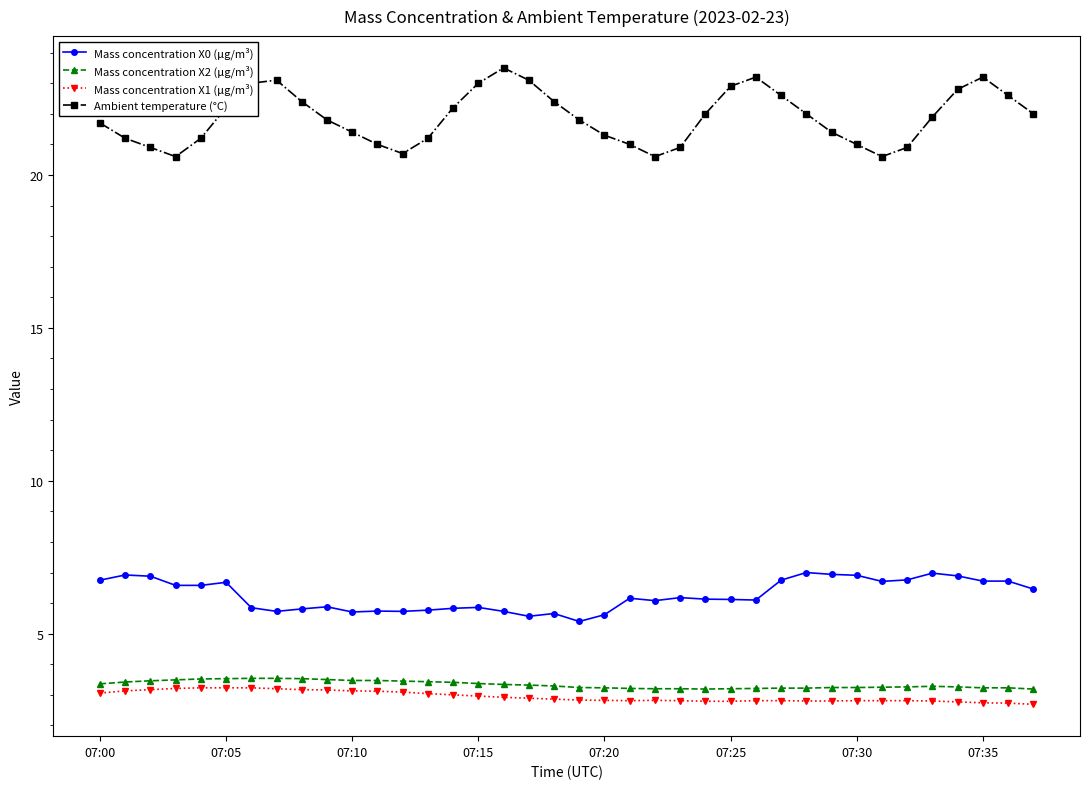

True or false: Mass concentration X1 (μg/m³) and Ambient temperature (°C) intersect in this chart.

False